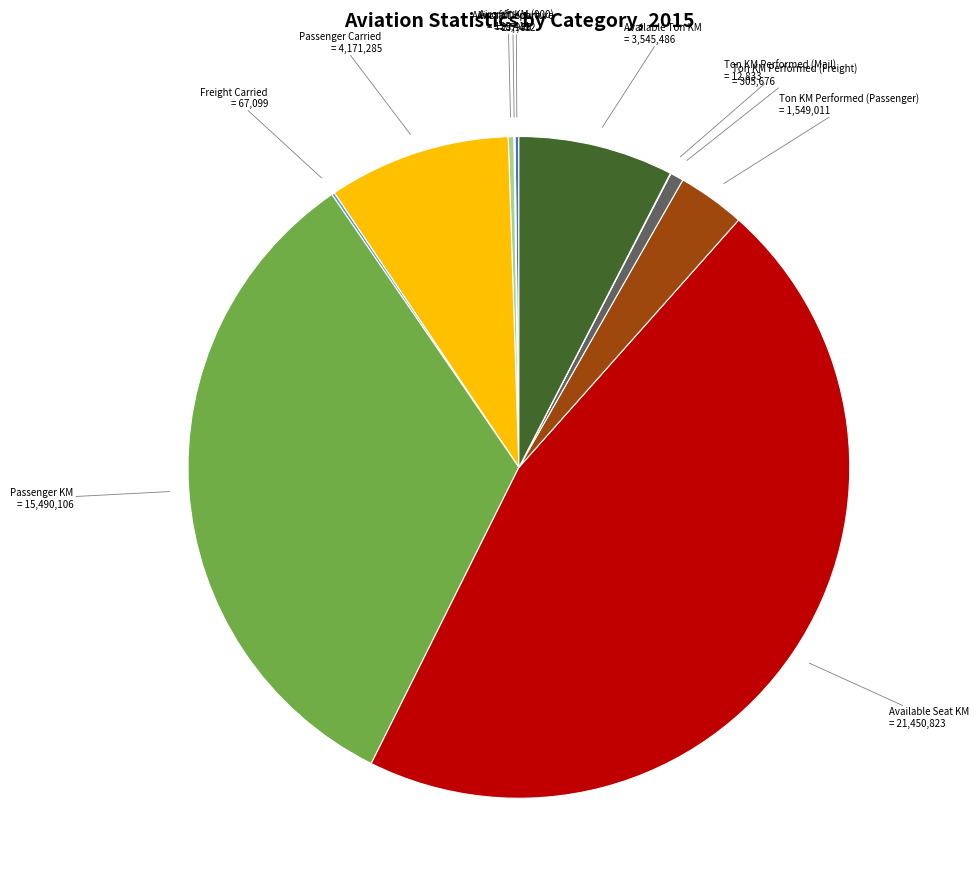

True or false: Ton KM Performed (Freight) accounts for 11% of the total.

False